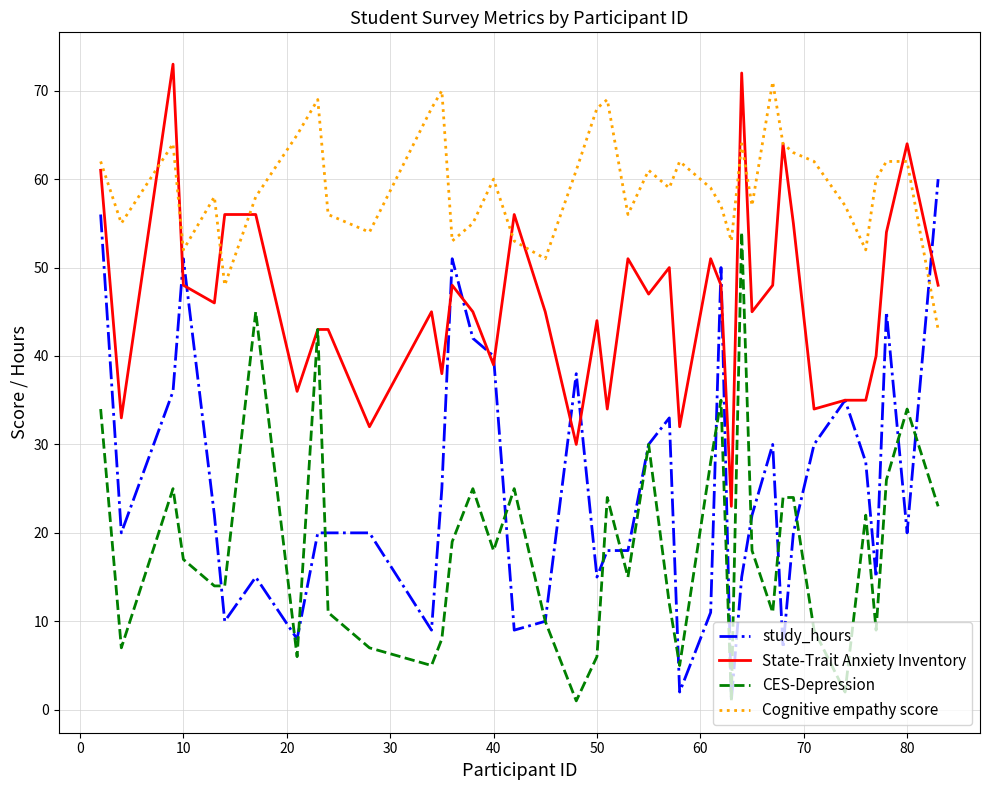

True or false: Cognitive empathy score and study_hours cross at least once.

True